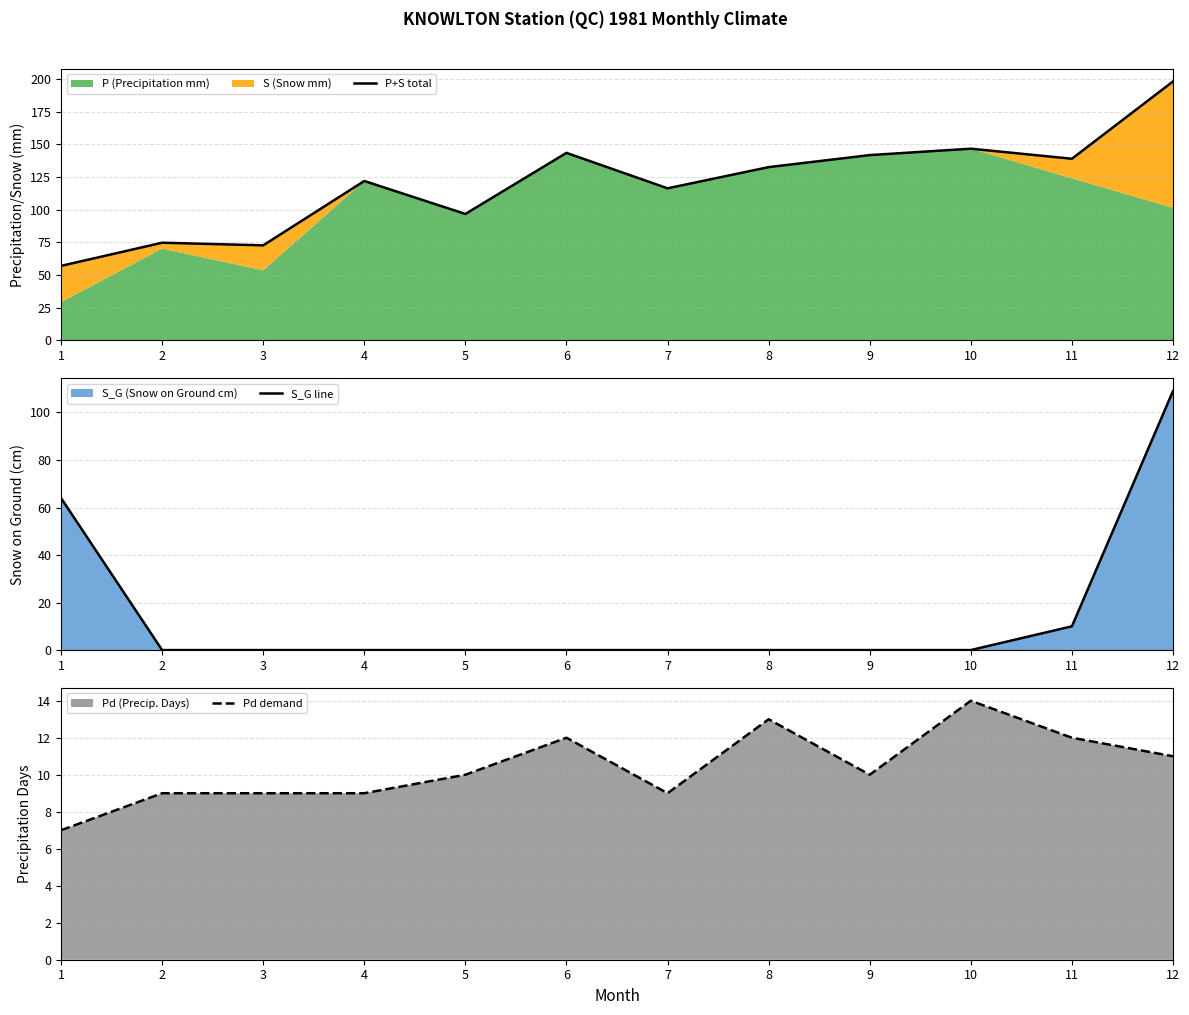

Is it true that S_G line equals 0 at 10?

True